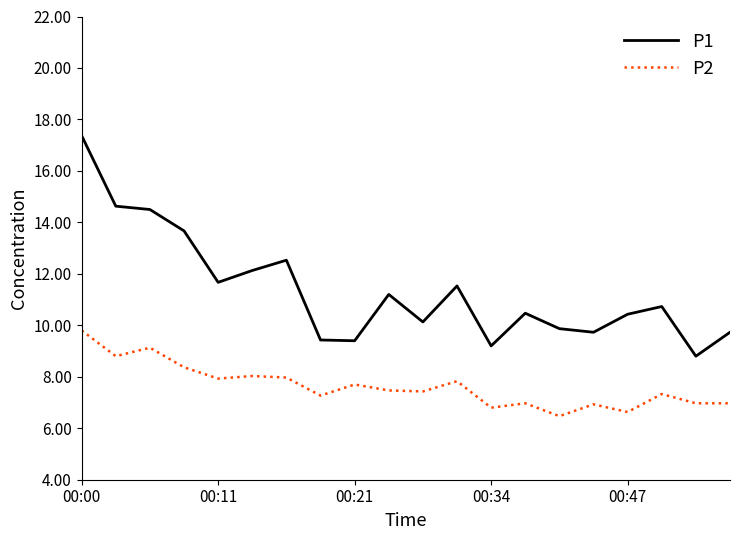

Which series has the widest spread of values?

P1